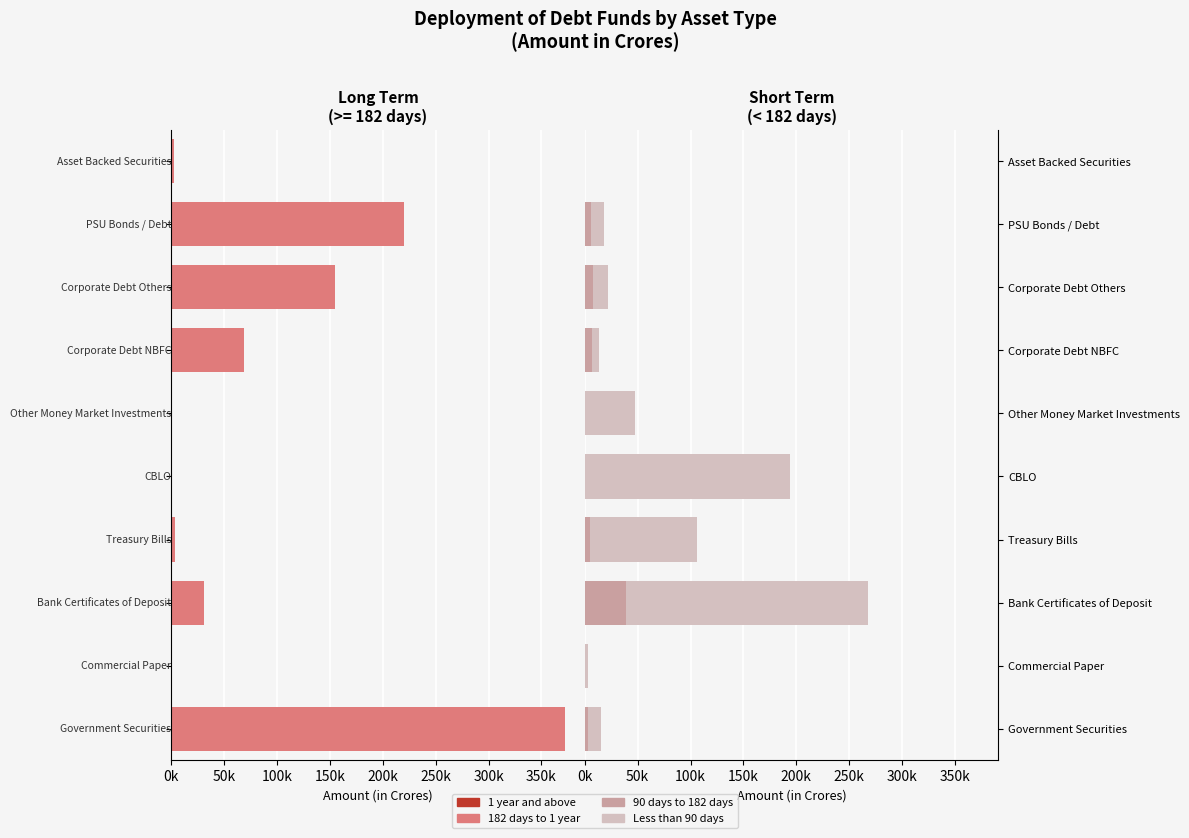

How many bars are there in each group?

4